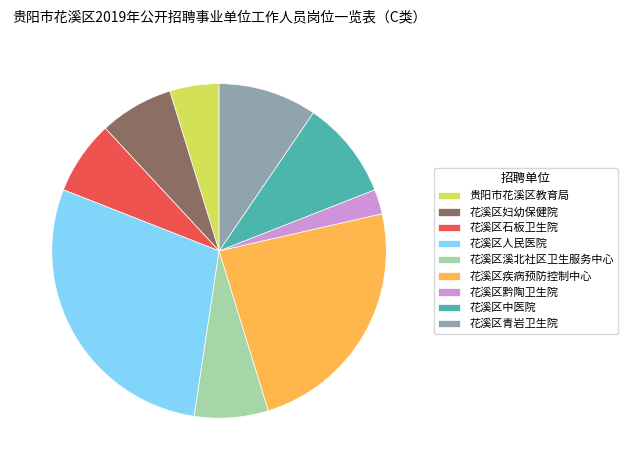

Between 花溪区妇幼保健院 and 花溪区中医院, which is larger?

花溪区中医院